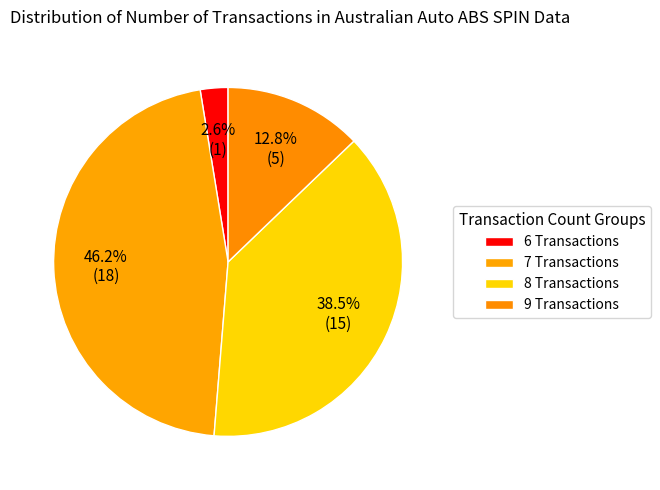

Which category has the smallest portion of the pie?

6 Transactions